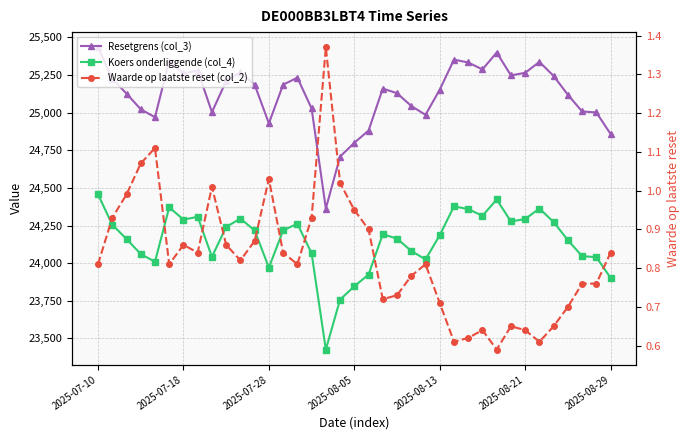

Which series has the largest total across all categories?

Resetgrens (col_3)